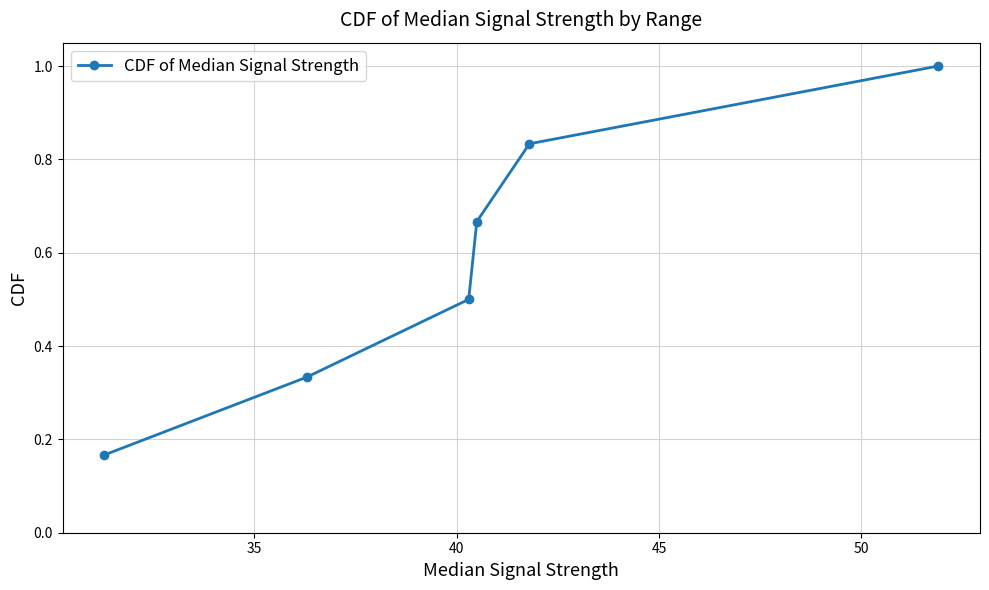

What is the value of the 3rd point from the left?

0.5